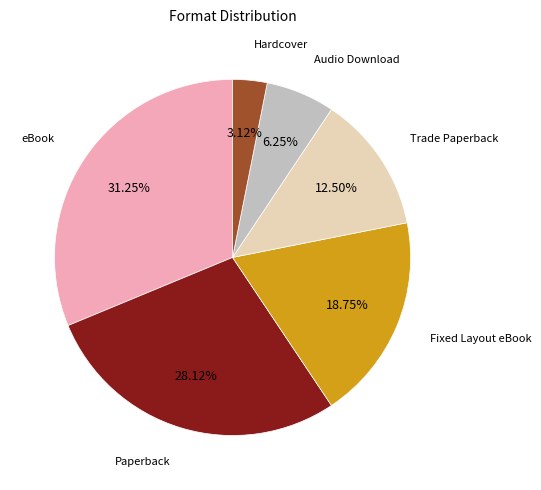

Is there a majority slice in this chart?

No